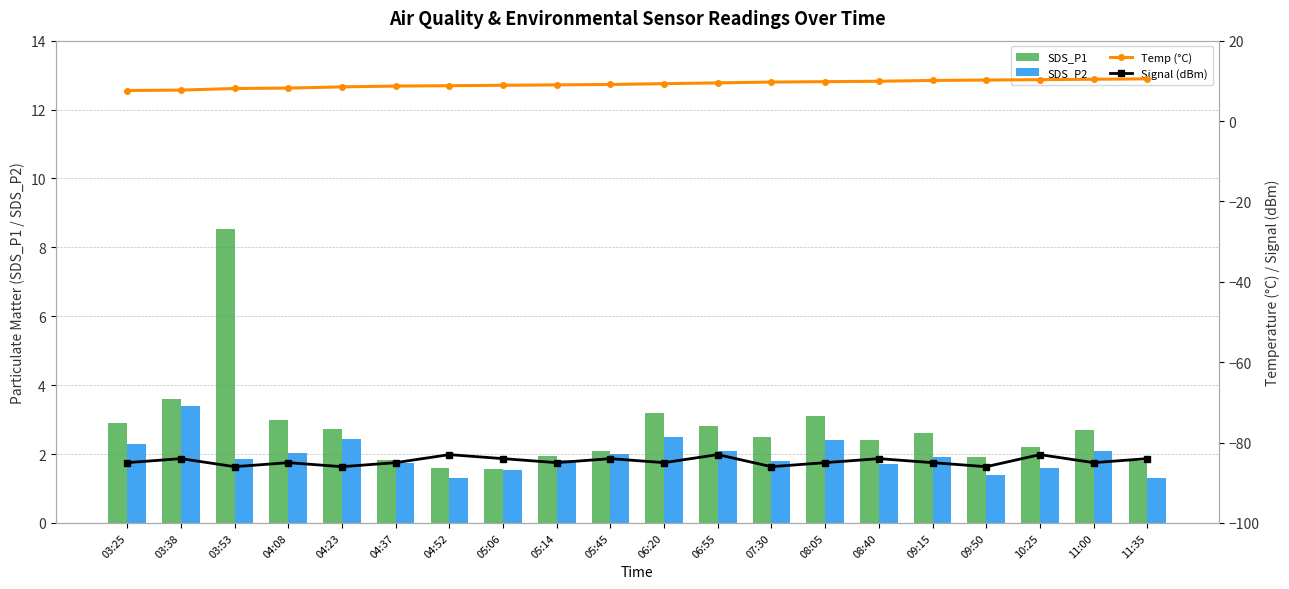

Reading left to right, list all the values displayed in this chart.

SDS_P1: 03:25=2.9	03:38=3.6	03:53=8.5	04:08=3.0	04:23=2.7	04:37=1.8	04:52=1.6	05:06=1.6	05:14=1.9	05:45=2.1	06:20=3.2	06:55=2.8	07:30=2.5	08:05=3.1	08:40=2.4	09:15=2.6	09:50=1.9	10:25=2.2	11:00=2.7	11:35=1.8
SDS_P2: 03:25=2.3	03:38=3.4	03:53=1.9	04:08=2.0	04:23=2.4	04:37=1.7	04:52=1.3	05:06=1.5	05:14=1.8	05:45=2.0	06:20=2.5	06:55=2.1	07:30=1.8	08:05=2.4	08:40=1.7	09:15=1.9	09:50=1.4	10:25=1.6	11:00=2.1	11:35=1.3
Temp (°C): 03:25=7.6	03:38=7.7	03:53=8.1	04:08=8.2	04:23=8.5	04:37=8.7	04:52=8.8	05:06=8.9	05:14=9.0	05:45=9.1	06:20=9.3	06:55=9.5	07:30=9.7	08:05=9.8	08:40=9.9	09:15=10.1	09:50=10.2	10:25=10.3	11:00=10.4	11:35=10.5
Signal (dBm): 03:25=-85.0	03:38=-84.0	03:53=-86.0	04:08=-85.0	04:23=-86.0	04:37=-85.0	04:52=-83.0	05:06=-84.0	05:14=-85.0	05:45=-84.0	06:20=-85.0	06:55=-83.0	07:30=-86.0	08:05=-85.0	08:40=-84.0	09:15=-85.0	09:50=-86.0	10:25=-83.0	11:00=-85.0	11:35=-84.0